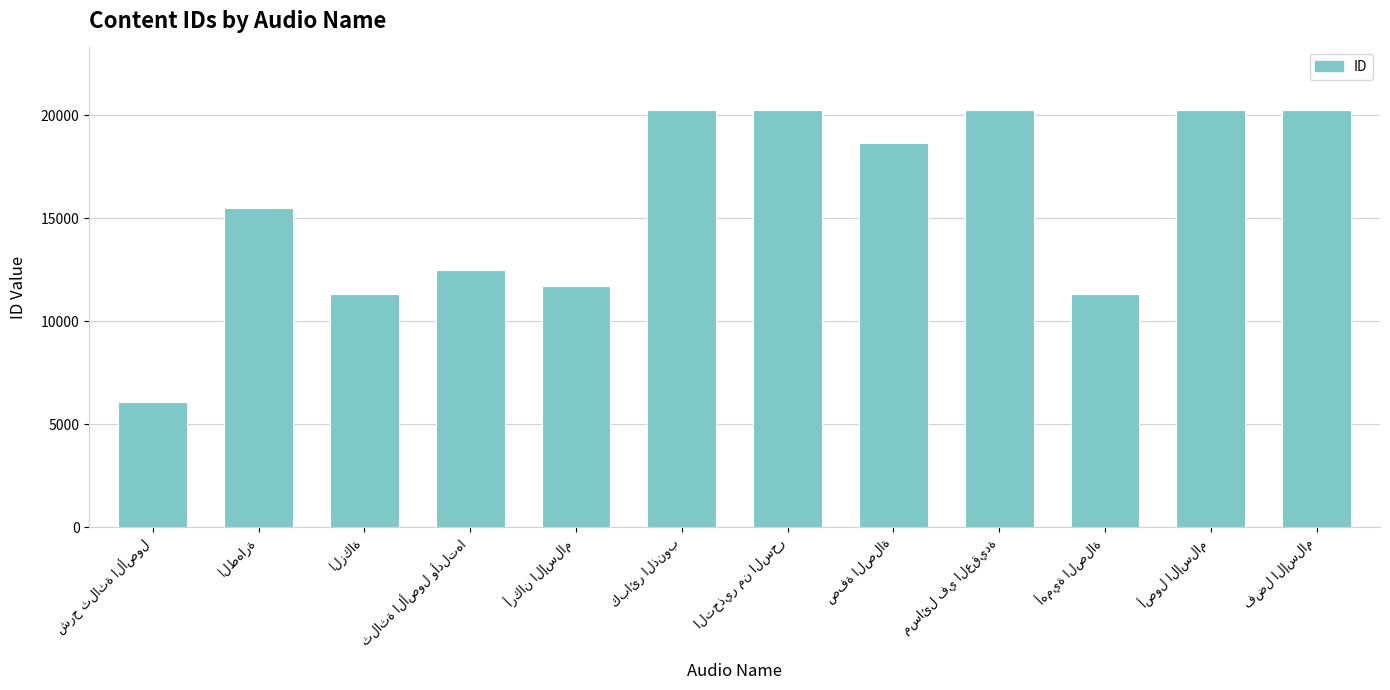

What is the value of the 2nd bar from the left?

15512